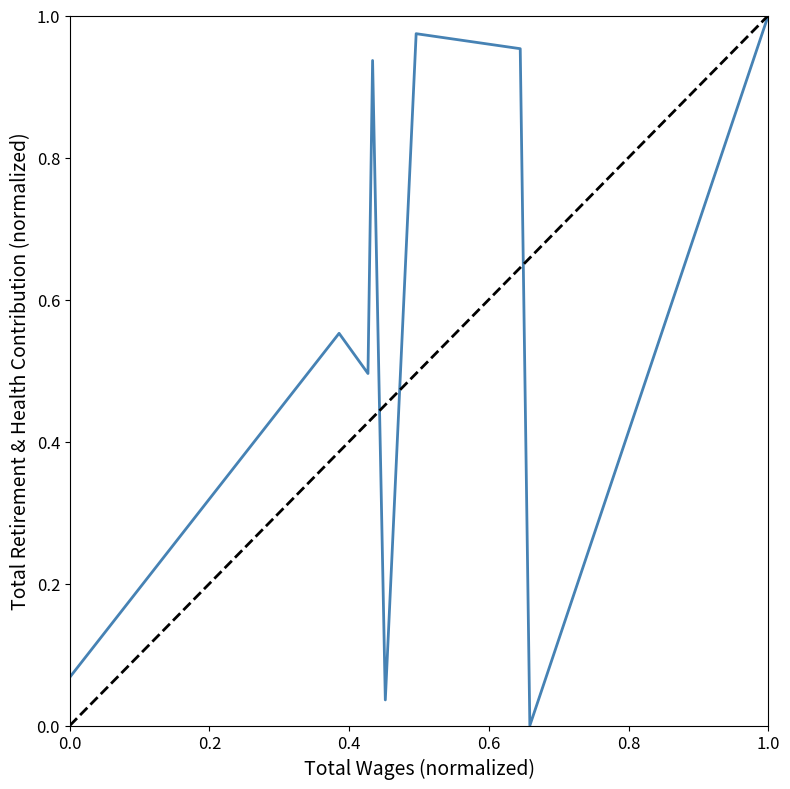

The value at 1.0 is 1.0. True or false?

True